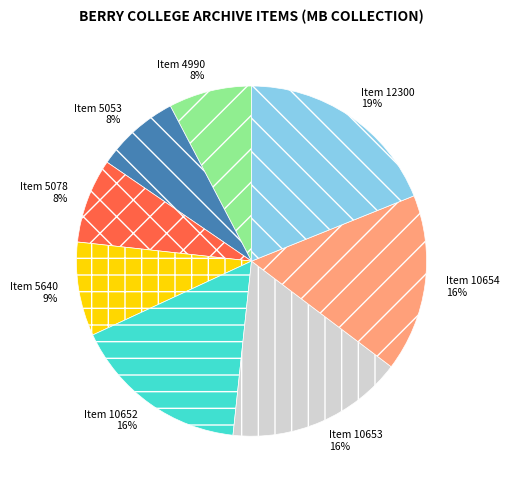

True or false: Item 12300 19% accounts for 19% of the total.

True